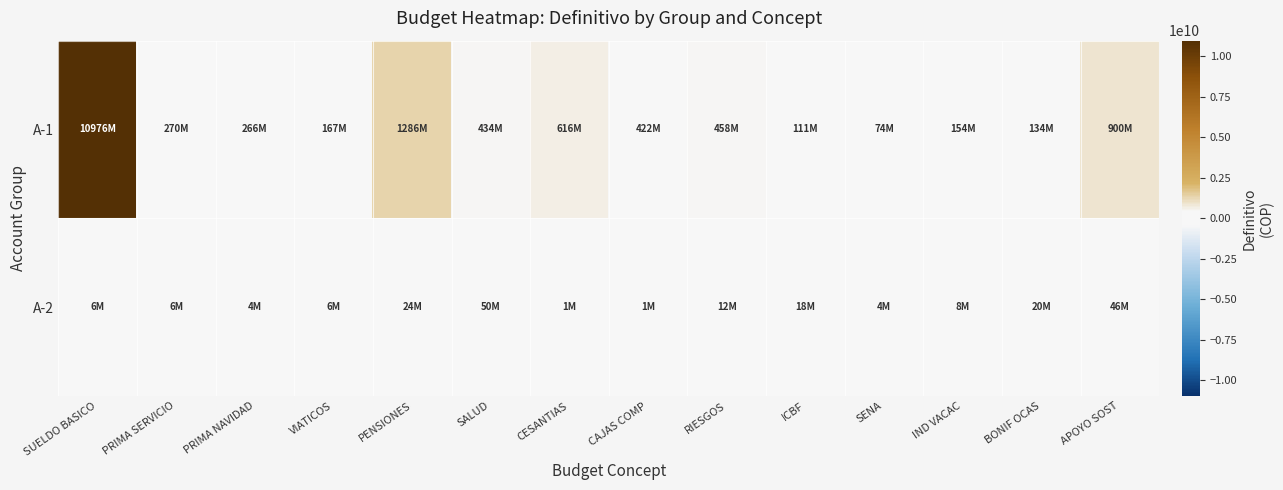

Which series has the largest total across all categories?

A-1